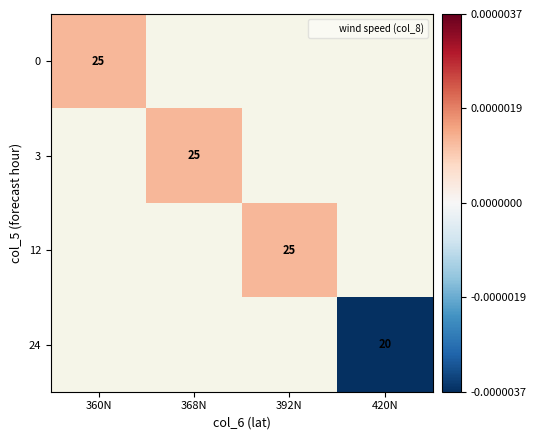

How many data points does each series have?

4